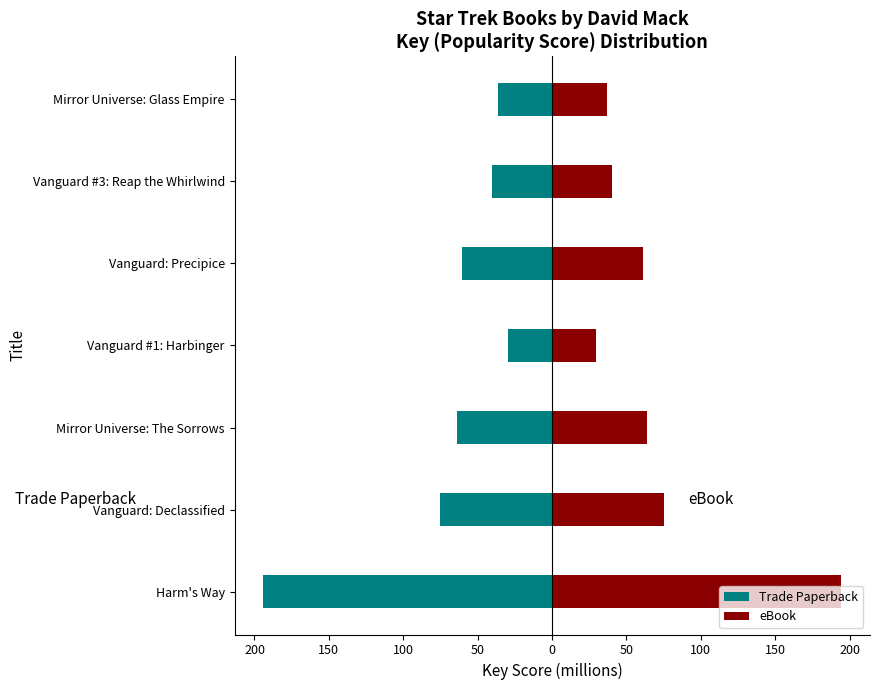

What is the minimum value shown in the chart?

-194.0